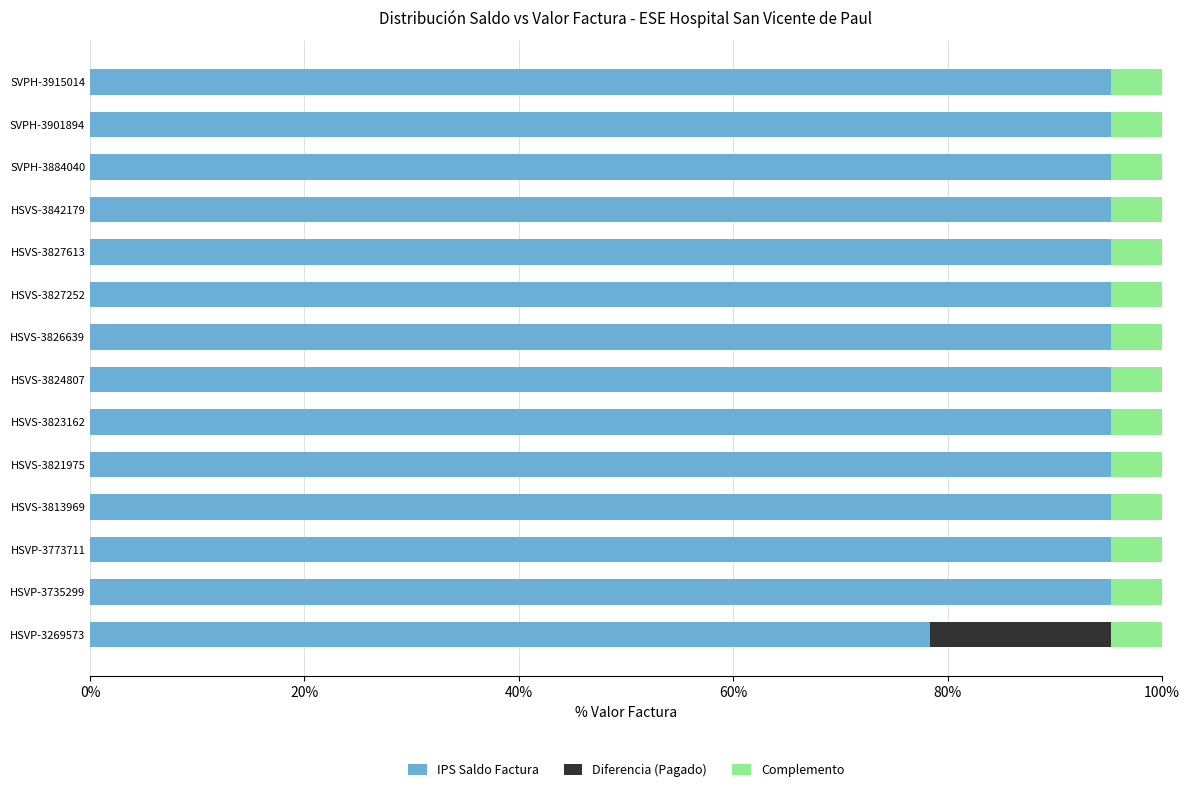

What is the sum of the IPS Saldo Factura values at SVPH-3884040 and SVPH-3915014?

190.5